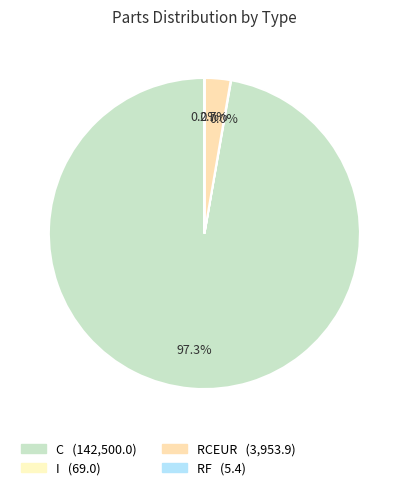

Count the number of slices in the pie.

4